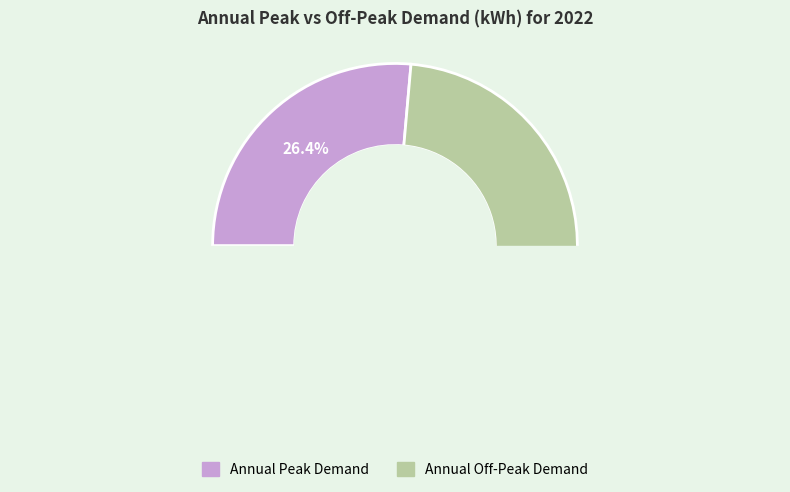

Does Annual Peak Demand account for over 50% of the chart?

No